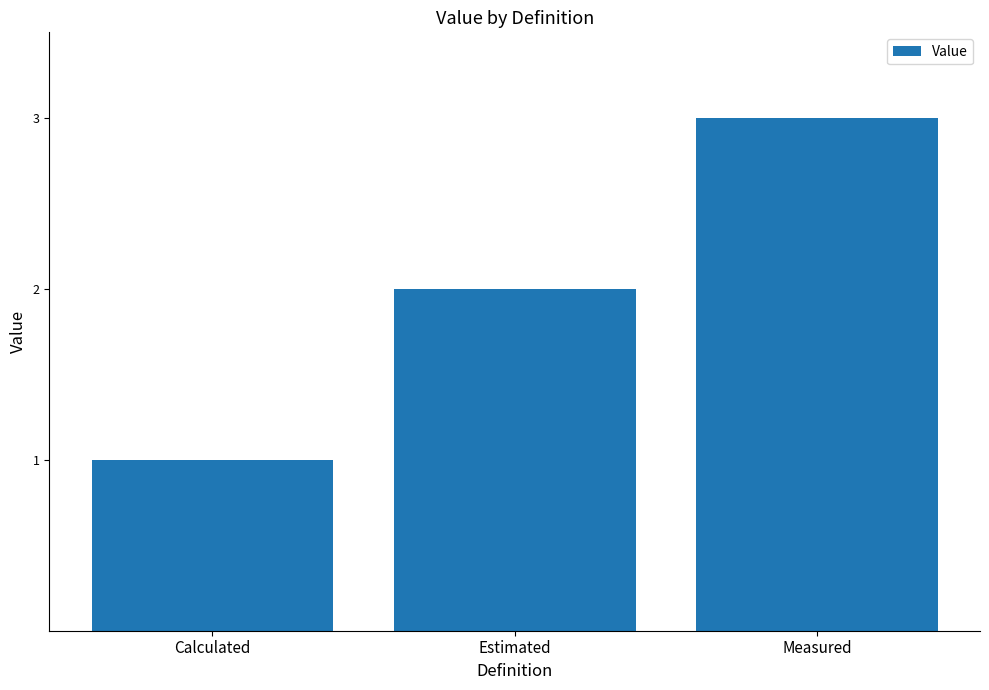

What position from the left is Estimated?

2